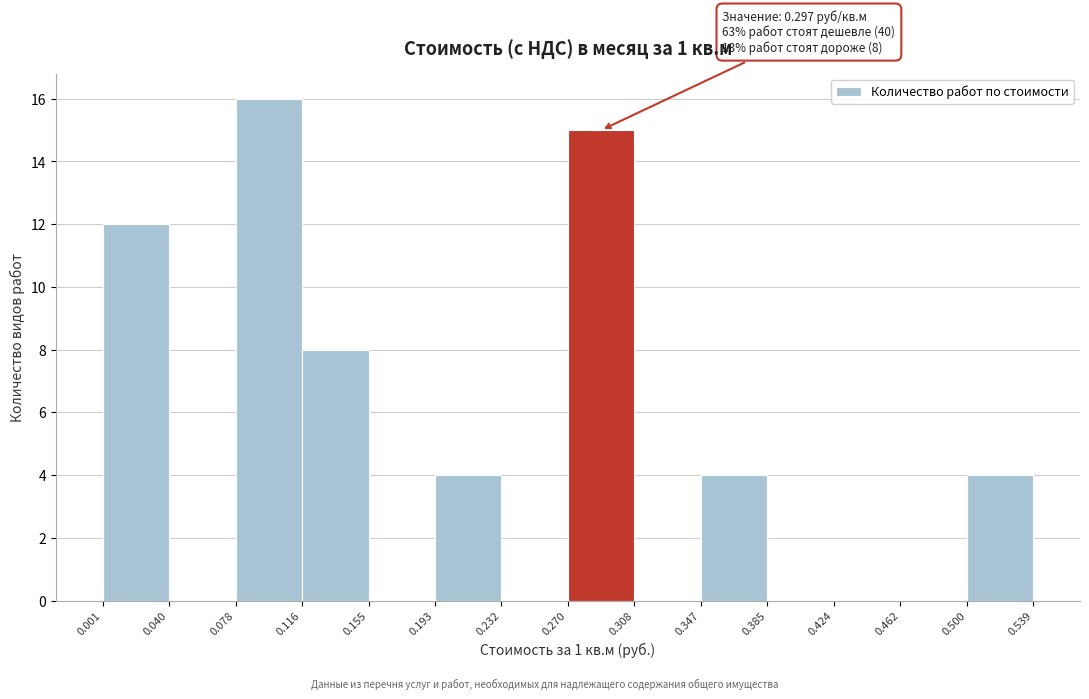

Which range on the x-axis has the tallest bar?

0.078 to 0.116